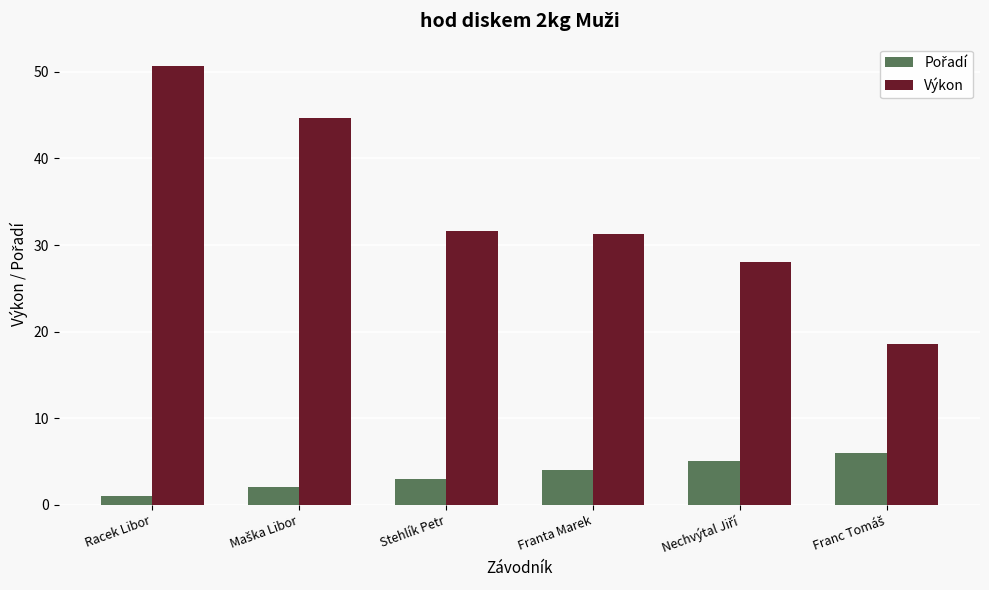

What position from the left is Franta Marek?

4